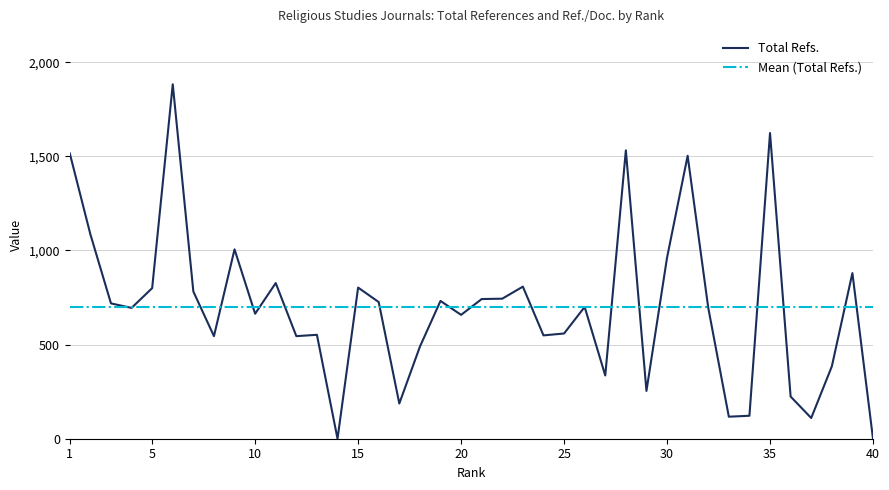

Which category has the highest value across all series?

6